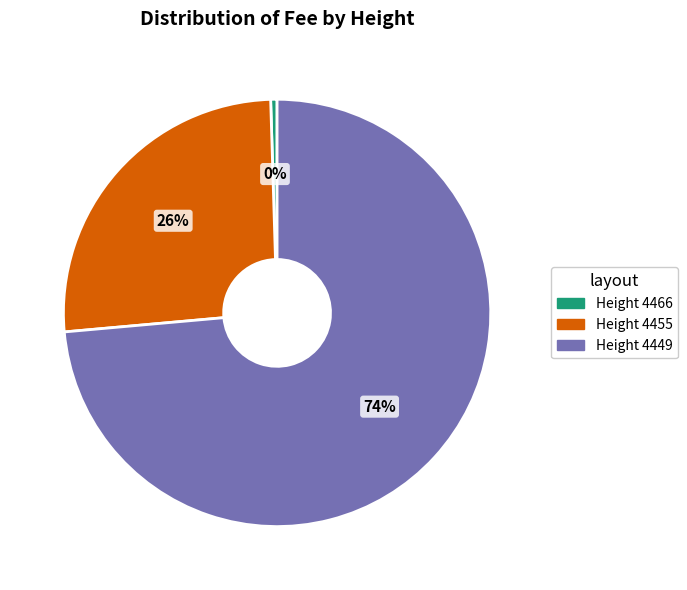

To the nearest percent, what is the average slice percentage?

33%